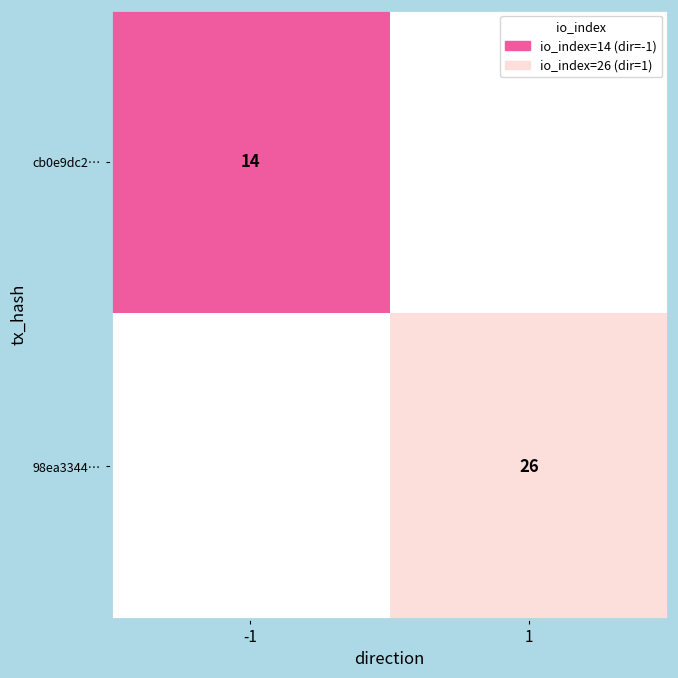

How many series are shown in this chart?

2